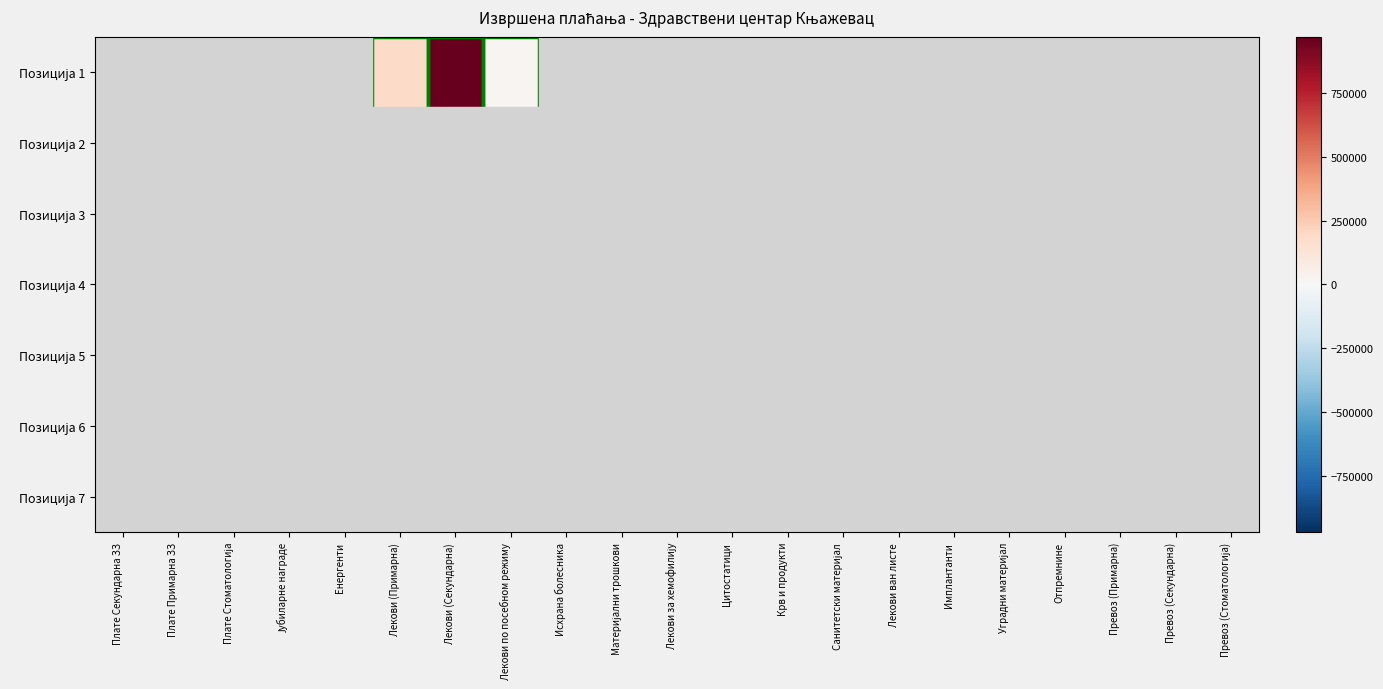

How many distinct data groups are displayed?

7